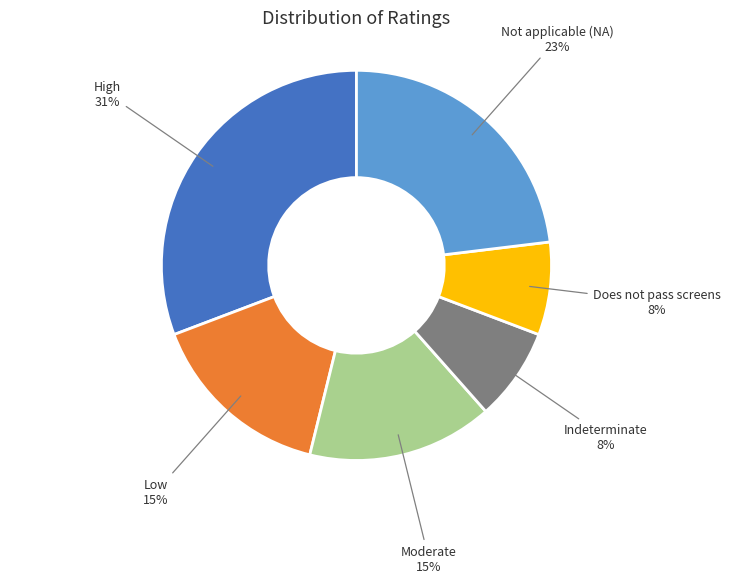

To the nearest percent, what is the difference between the largest and smallest slice percentages?

23%